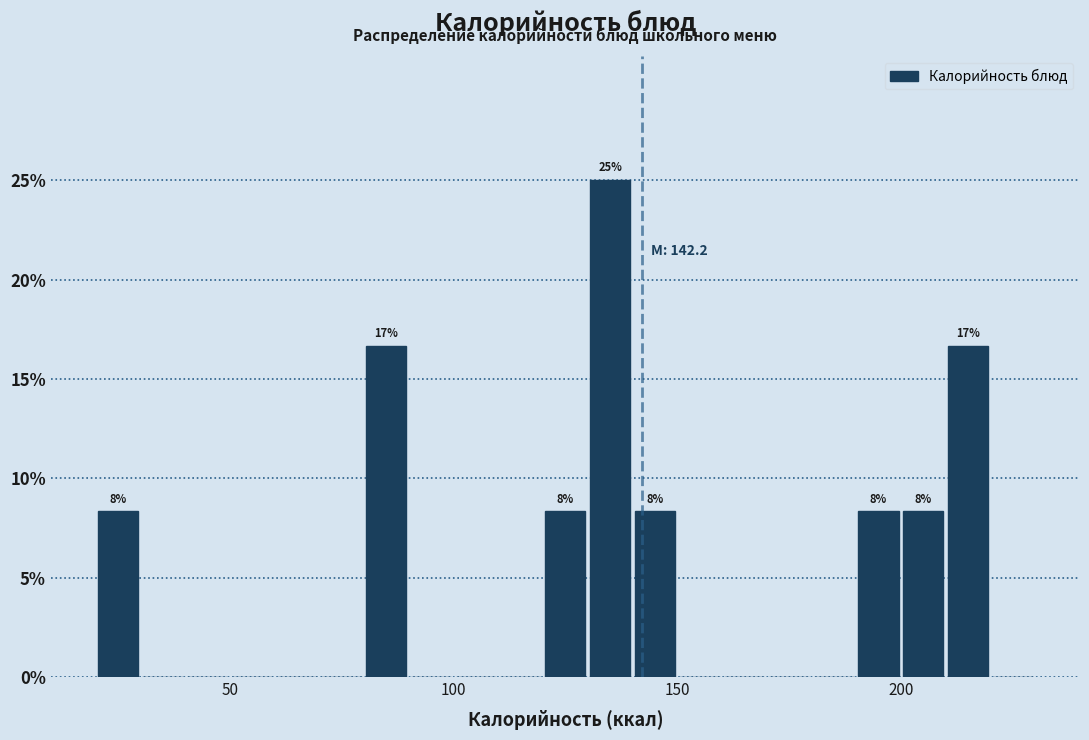

Around what value on the x-axis is the tallest bar? Give the approximate position of its centre, as read against the axis.

135